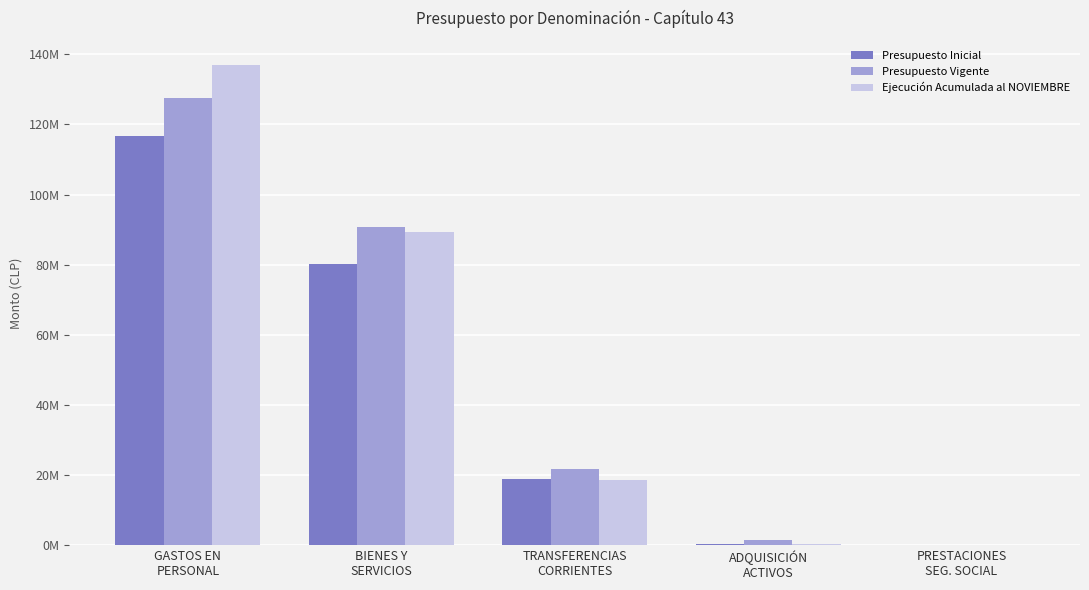

Are the bars horizontal?

No